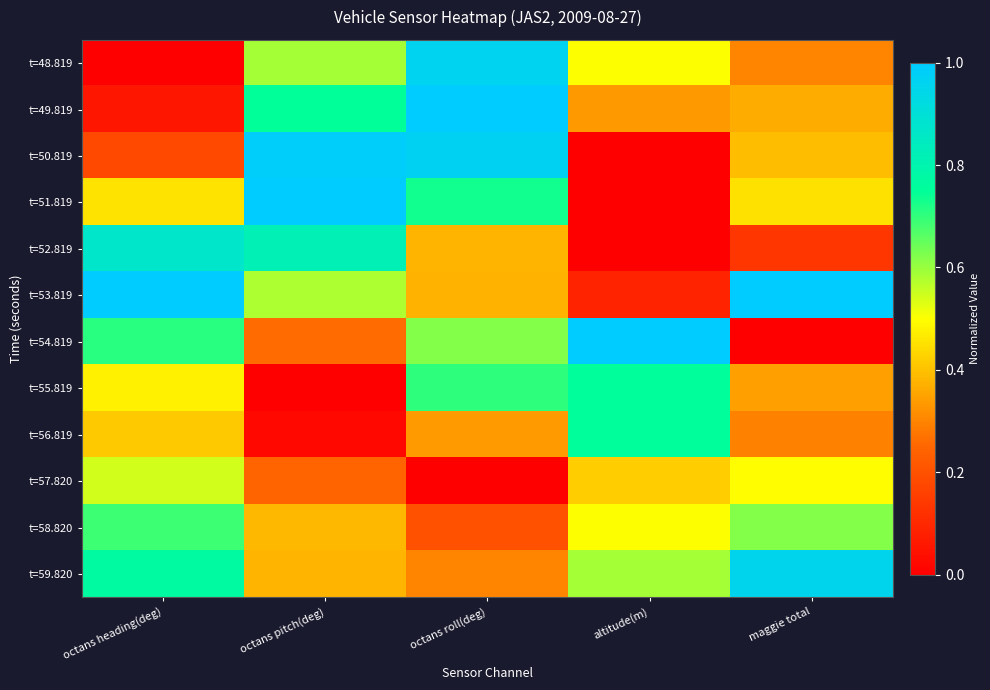

What is the difference between the highest and lowest values at octans pitch(deg)?

1.0